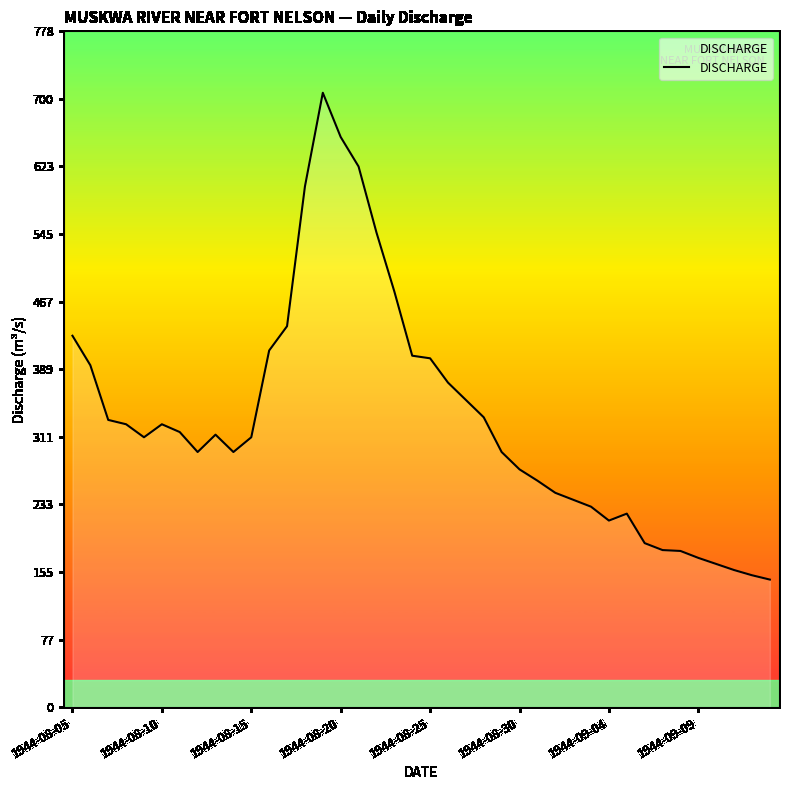

What is the difference between the maximum and minimum values?

561